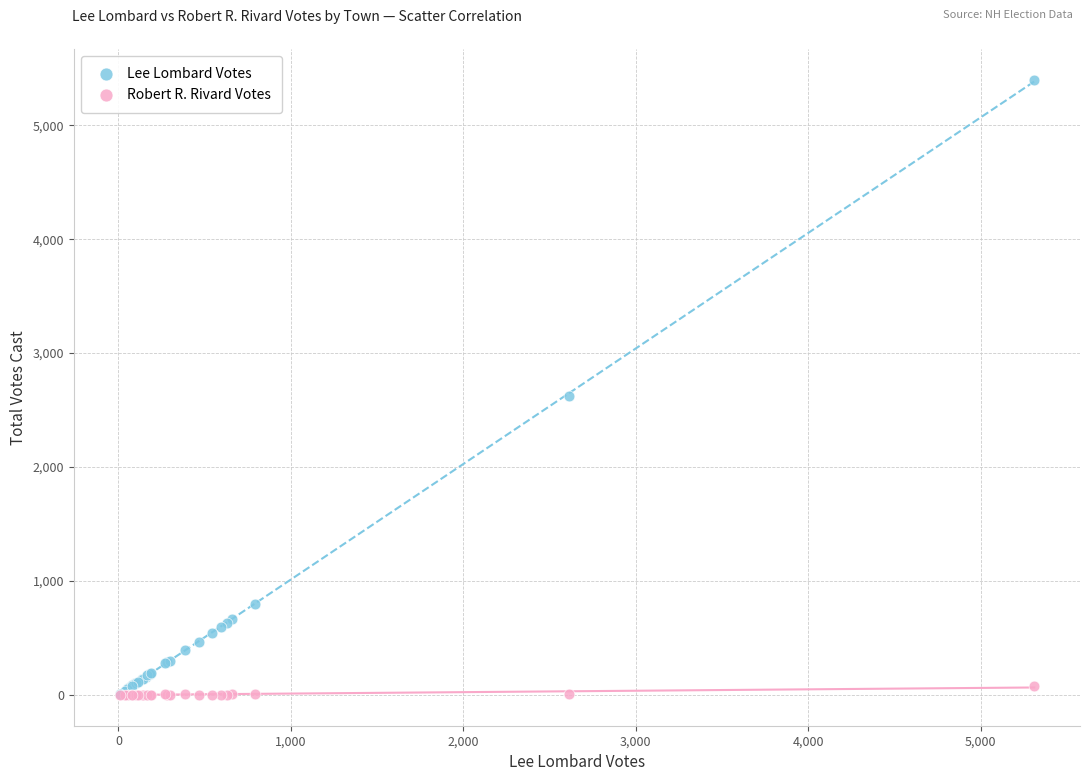

Across all series, what Y value is closest to 2700?

2622